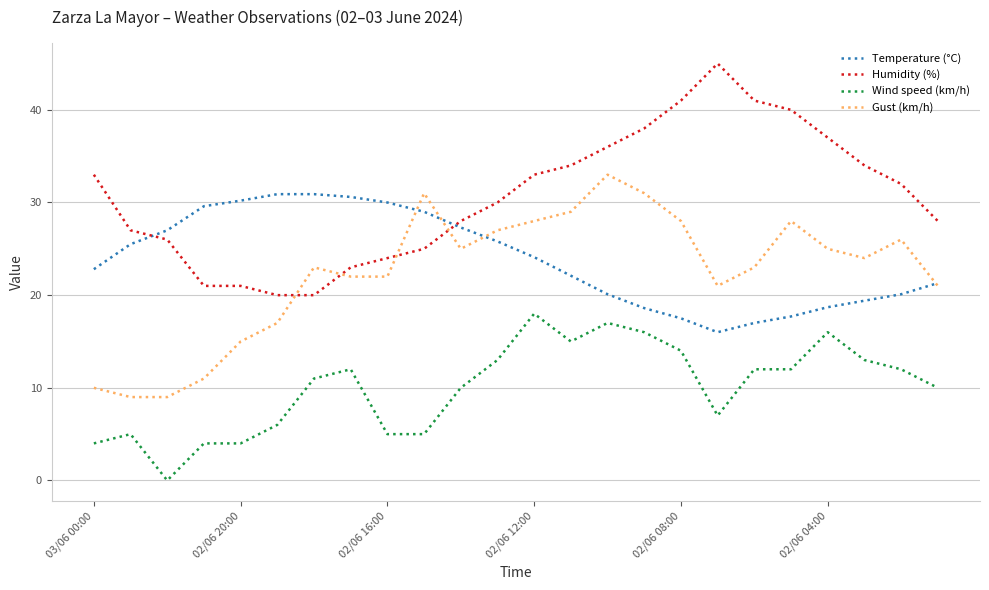

Does the chart have visible grid lines?

Yes